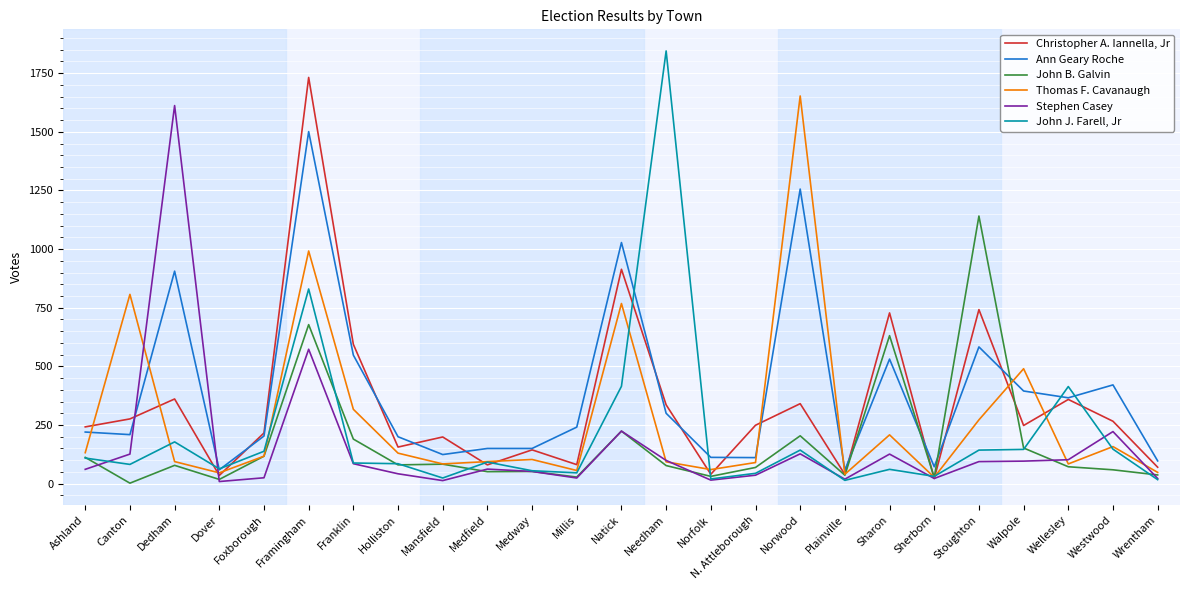

At how many categories does at least one series exceed 1547?

4